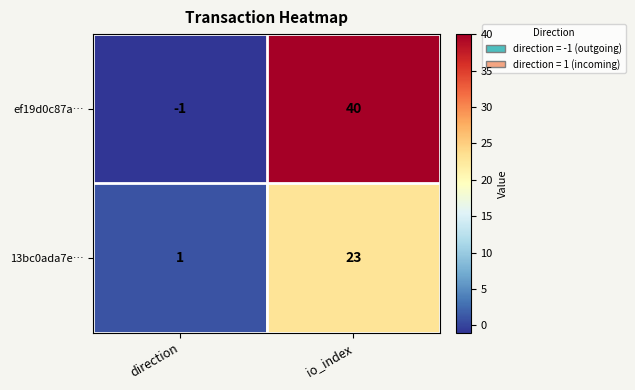

What is the difference between the maximum and minimum values in the 13bc0ada7e… series?

22